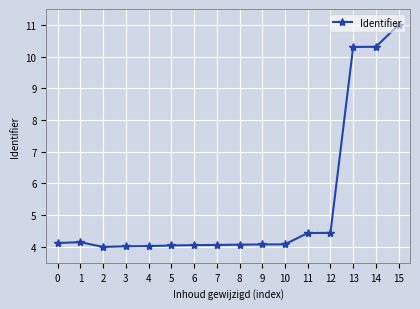

At which category does the chart reach its peak across all series?

15